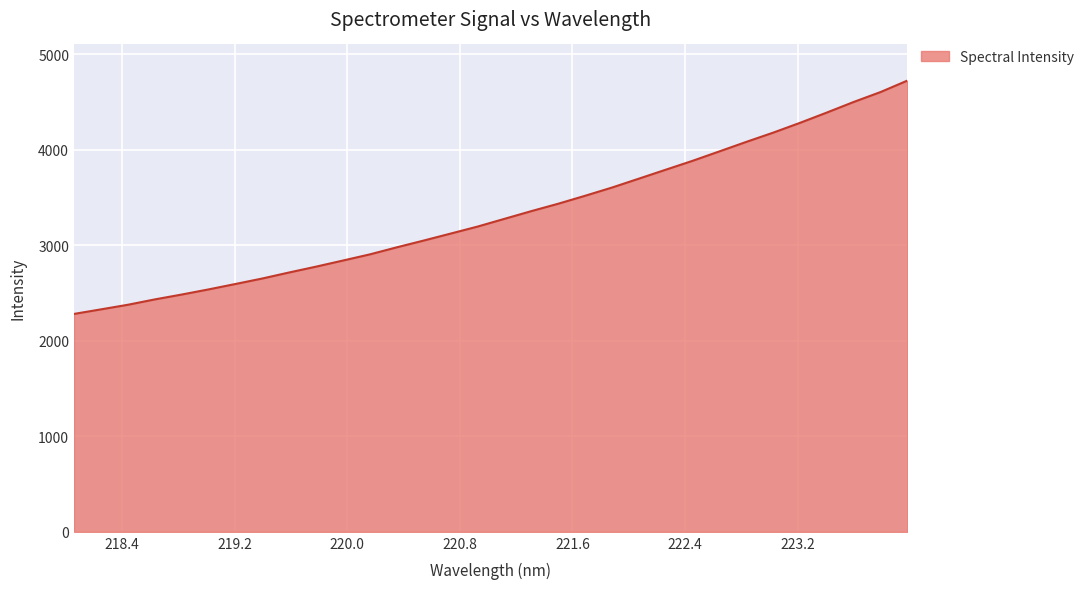

True or false: the data has more than 1 interior local peaks.

False